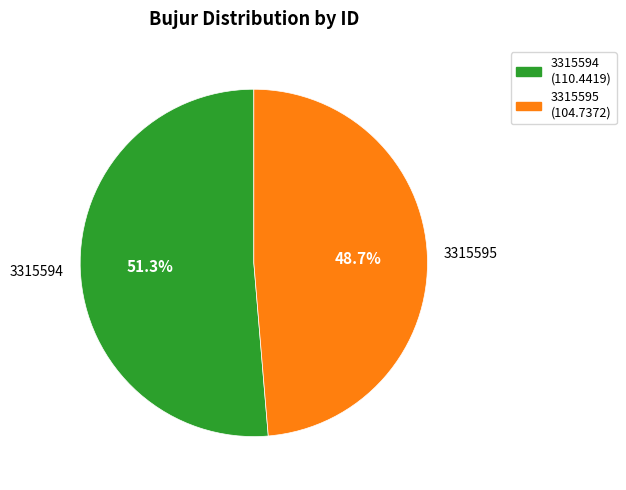

What percentage is the 3315595 slice, to the nearest percent?

49%